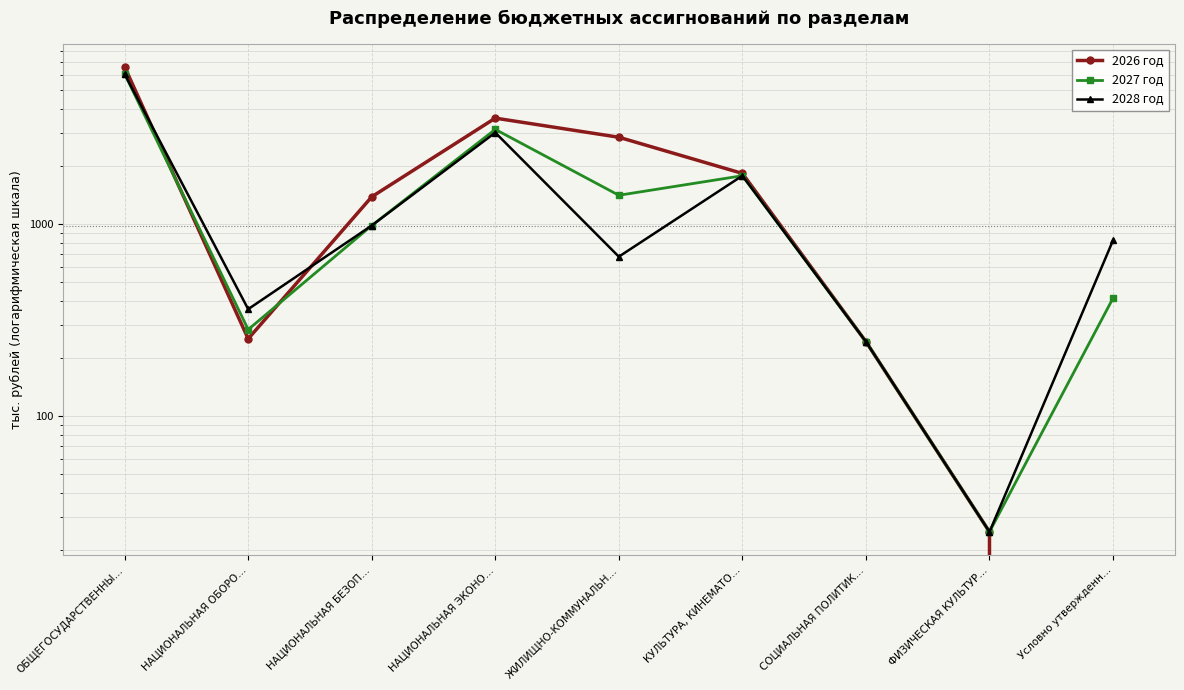

The 2027 год series shows 717.4 at КУЛЬТУРА, КИНЕМАТО…. True or false?

False